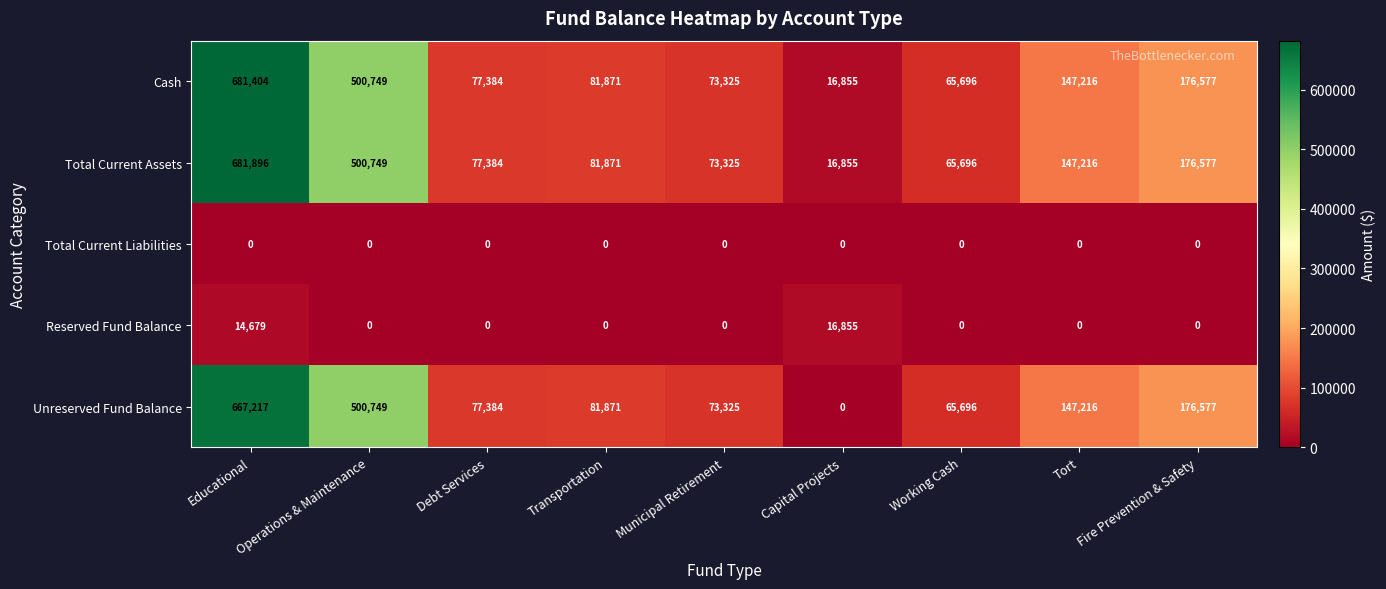

Read the Total Current Assets value at Debt Services.

77384